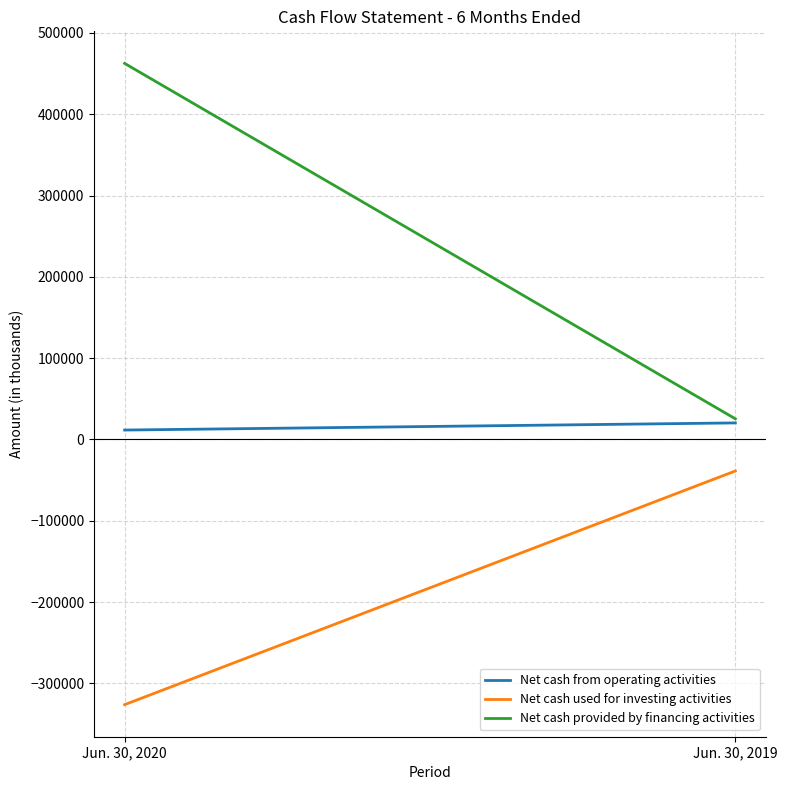

What is the sum of the Net cash from operating activities values at Jun. 30, 2020 and Jun. 30, 2019?

31959